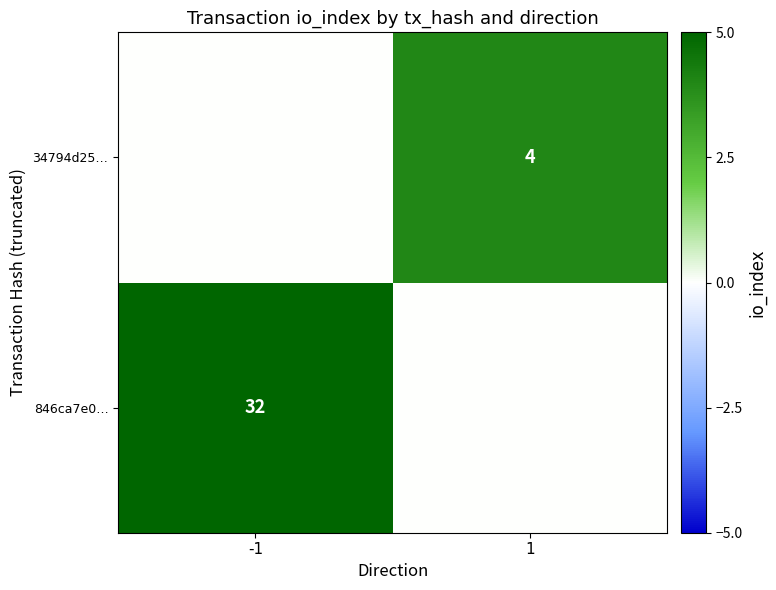

What is the maximum value shown in the chart?

32